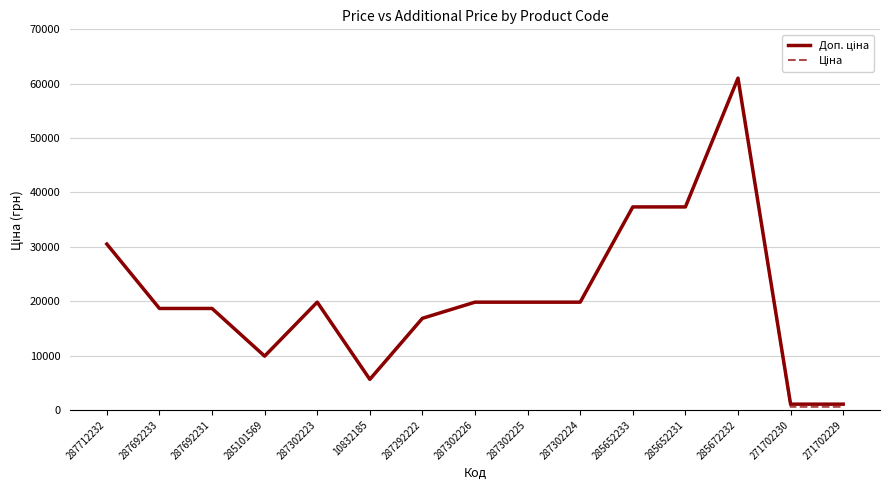

Which label corresponds to the largest value in the chart?

285672232